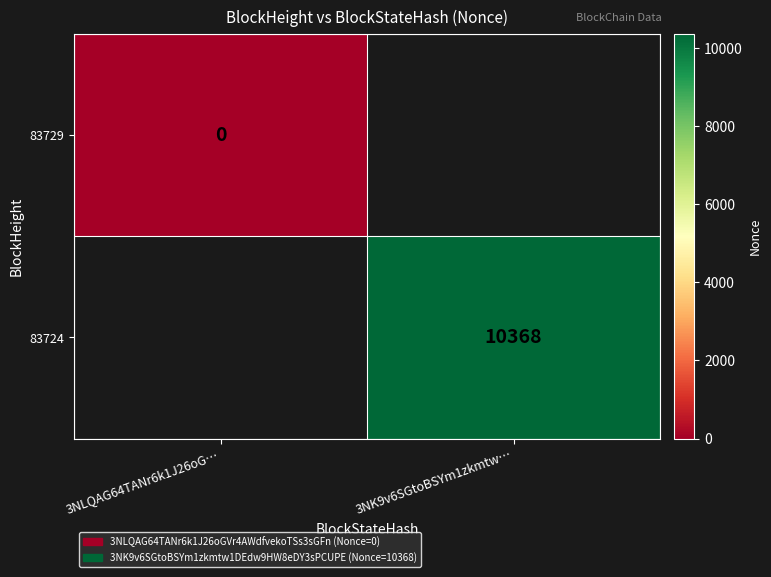

Is the value of 83724 at 3NK9v6SGtoBSYm1zkmtw… greater than the value of 83729 at 3NLQAG64TANr6k1J26oG…?

Yes